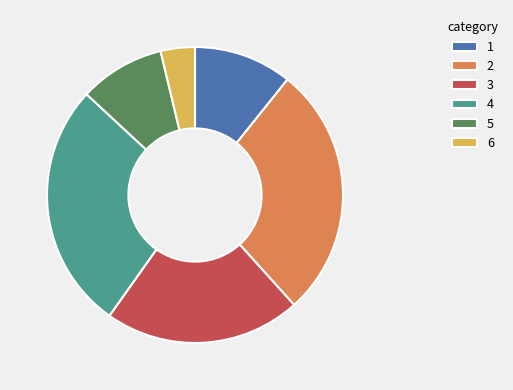

Does any single category account for the majority?

No